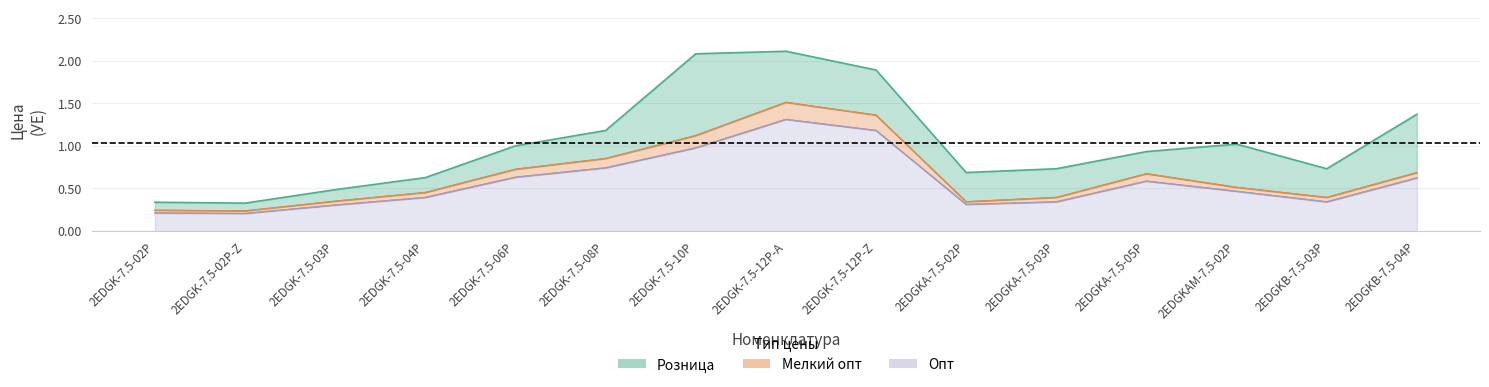

Which has a higher value, 2EDGKA-7.5-03P or 2EDGK-7.5-04P?

2EDGKA-7.5-03P